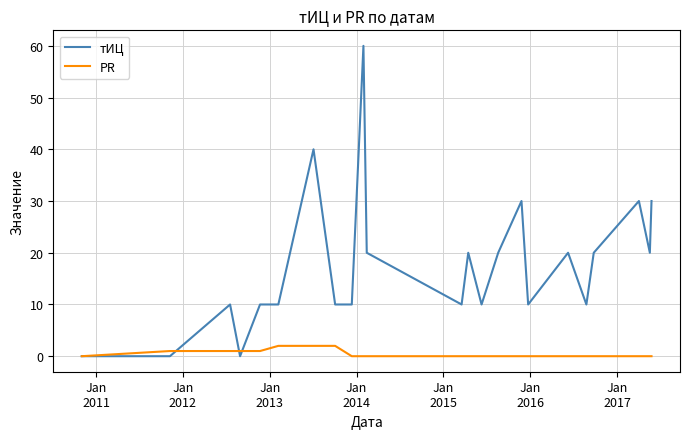

Which series has the largest range (max minus min)?

тИЦ